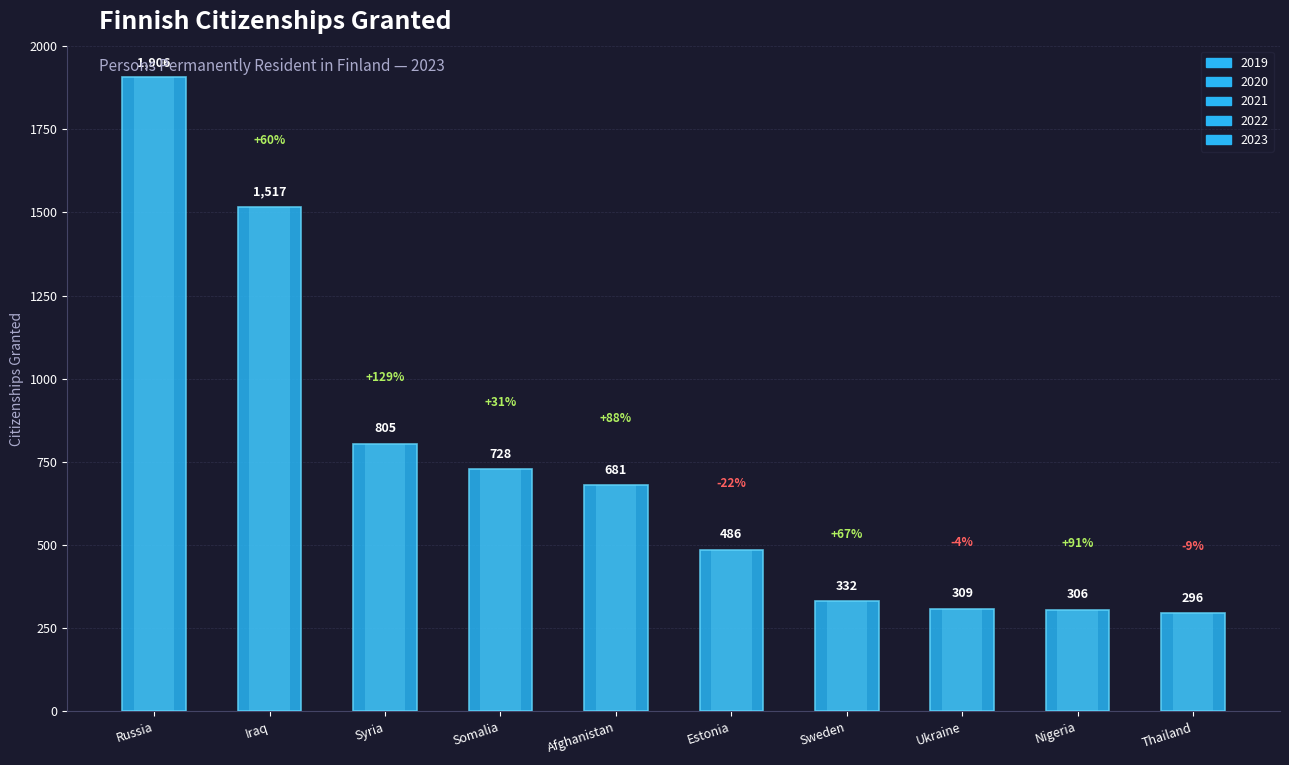

Which category has the lowest value in the 2020 series?

Nigeria